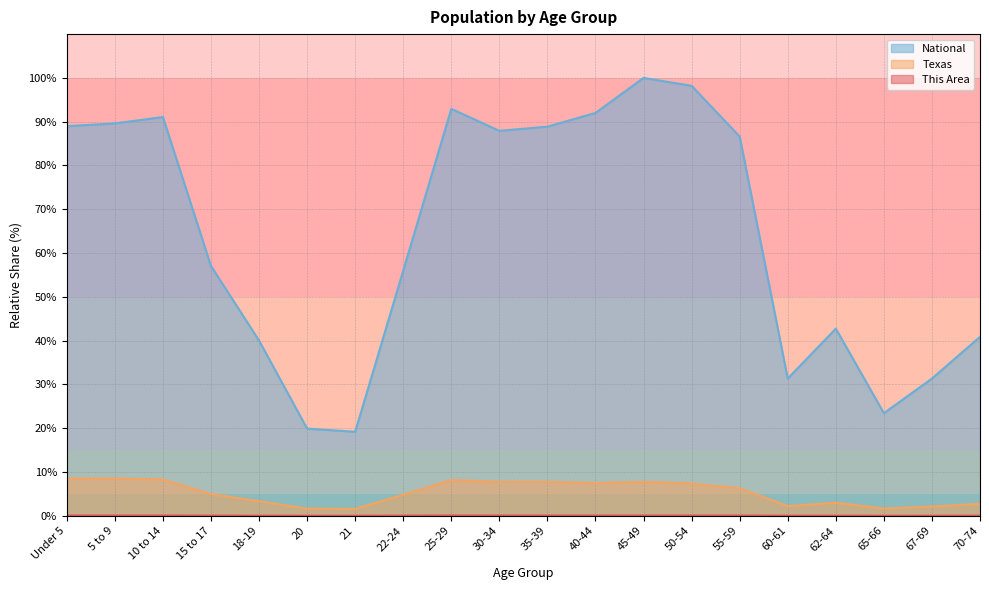

What is the highest value of the This Area series?

0.1